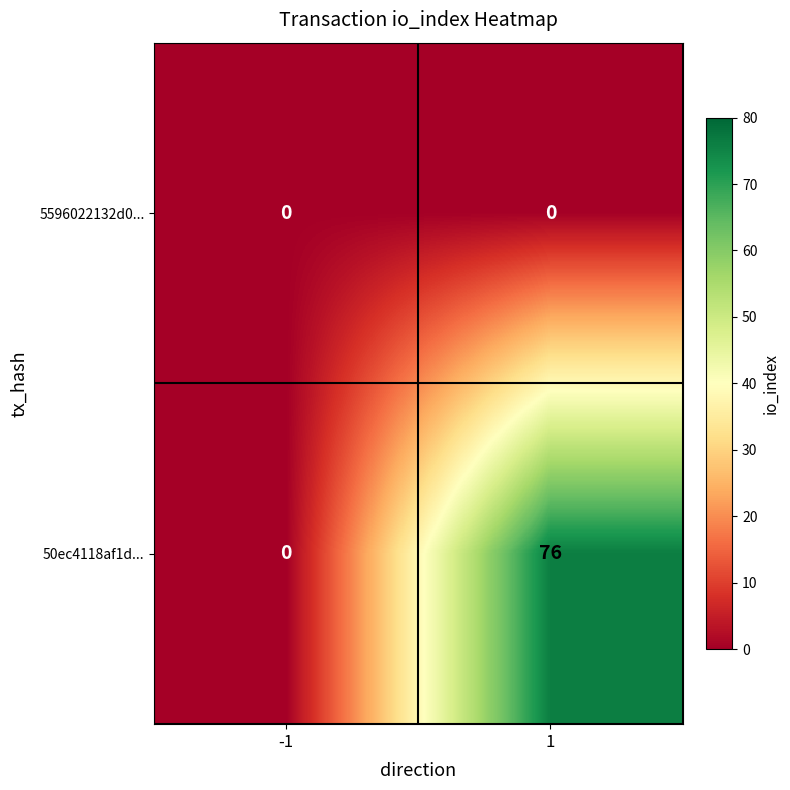

Reading right to left, transcribe all the data shown in this chart.

5596022132d0...: 1=0	-1=0
50ec4118af1d...: 1=76	-1=0